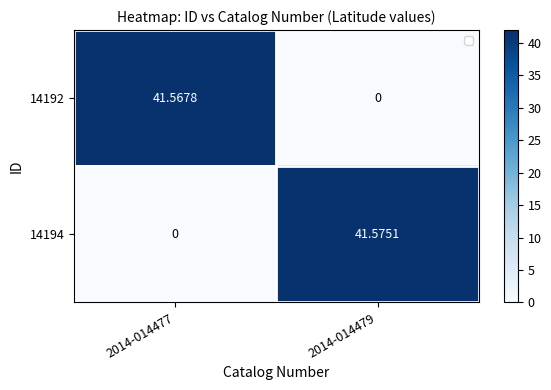

Is the value of 14194 at 2014-014479 greater than the value of 14192 at 2014-014477?

Yes